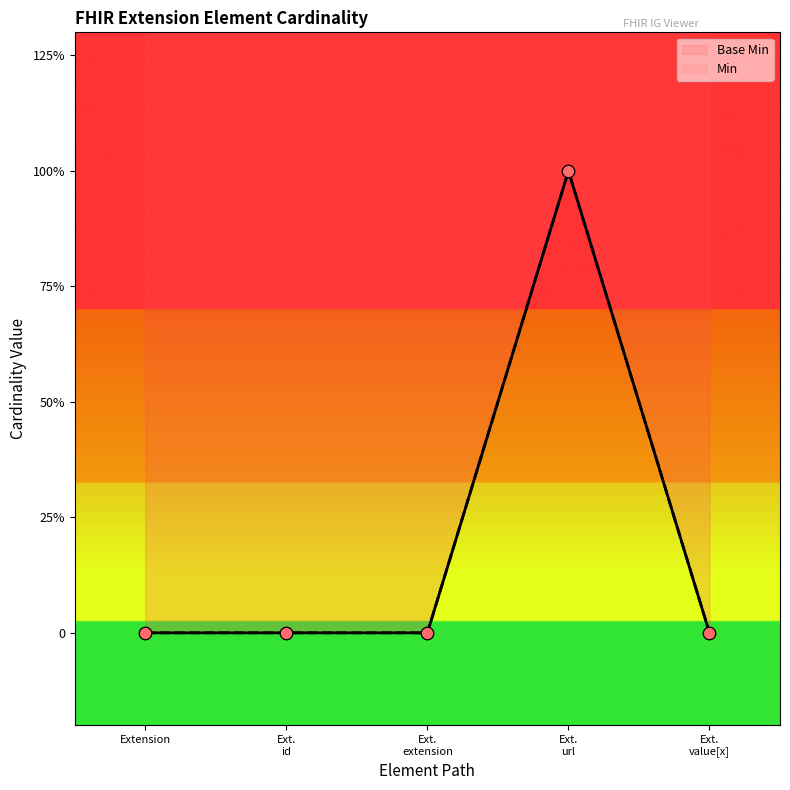

What is the change in value from Extension to Ext. url?

+1